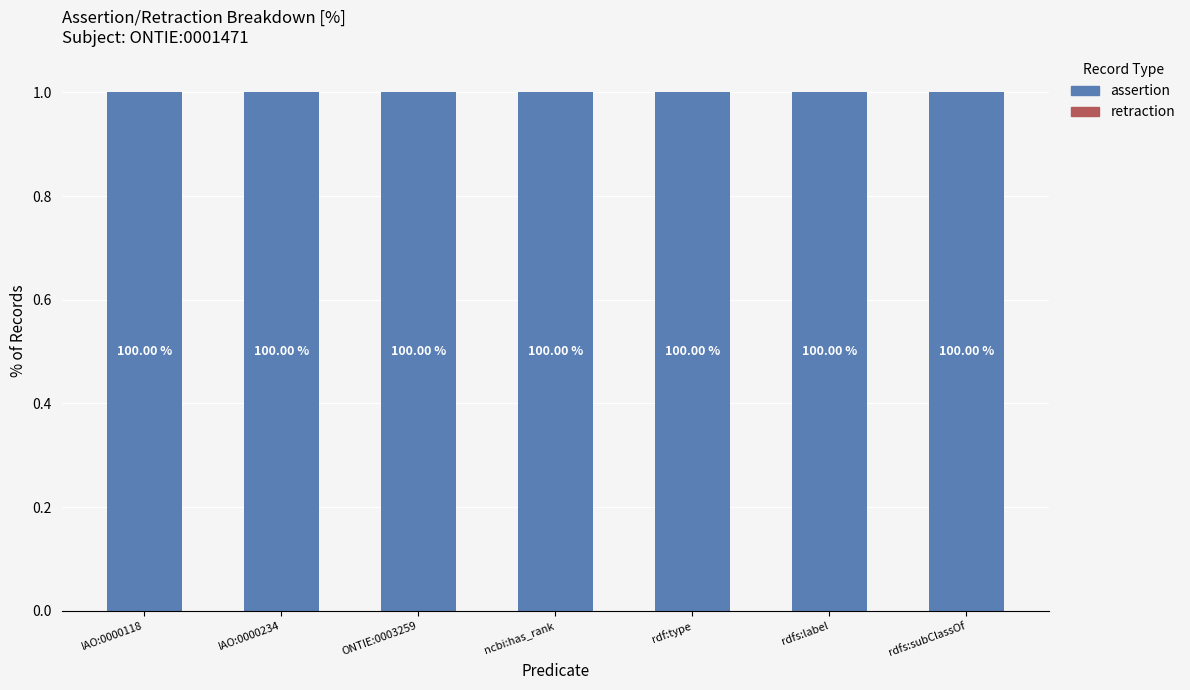

Reading left to right, what are all the values shown in this chart?

retraction: 0	0	0	0	0	0	0
assertion: 1	1	1	1	1	1	1